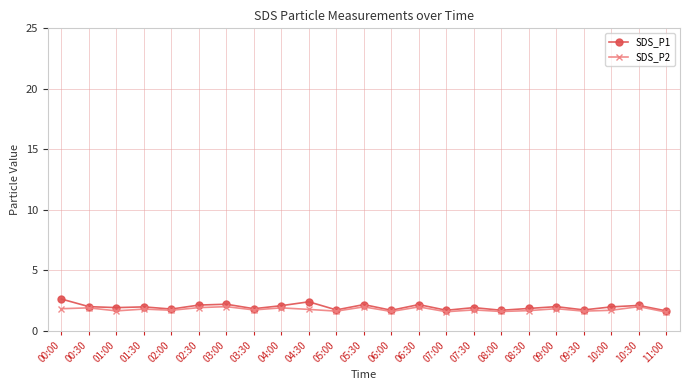

In SDS_P1, how many points are higher than both neighbors (excluding endpoints)?

8